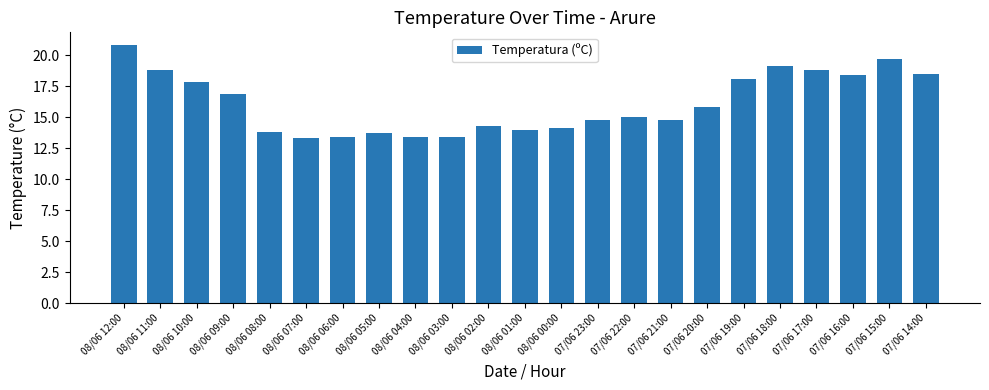

What is the minimum value shown in the chart?

13.3